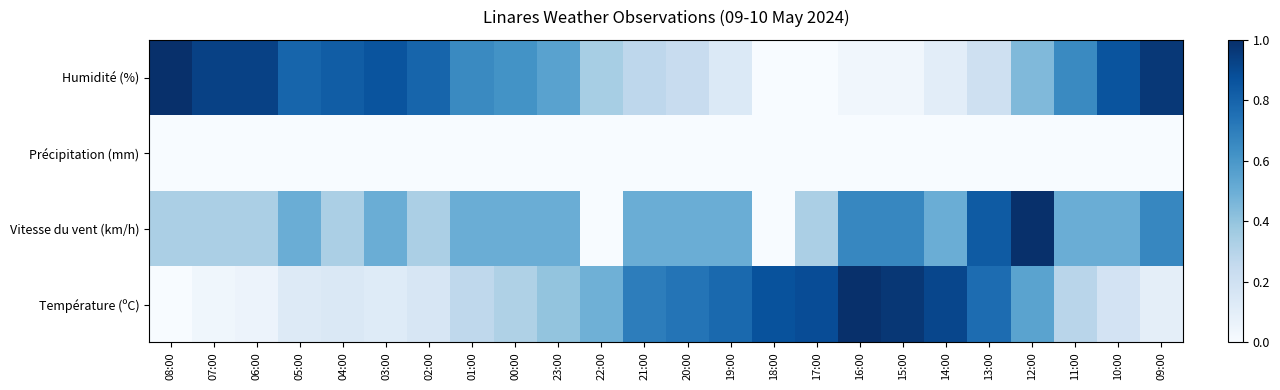

What is the total value across all series at 01:00?

1.4